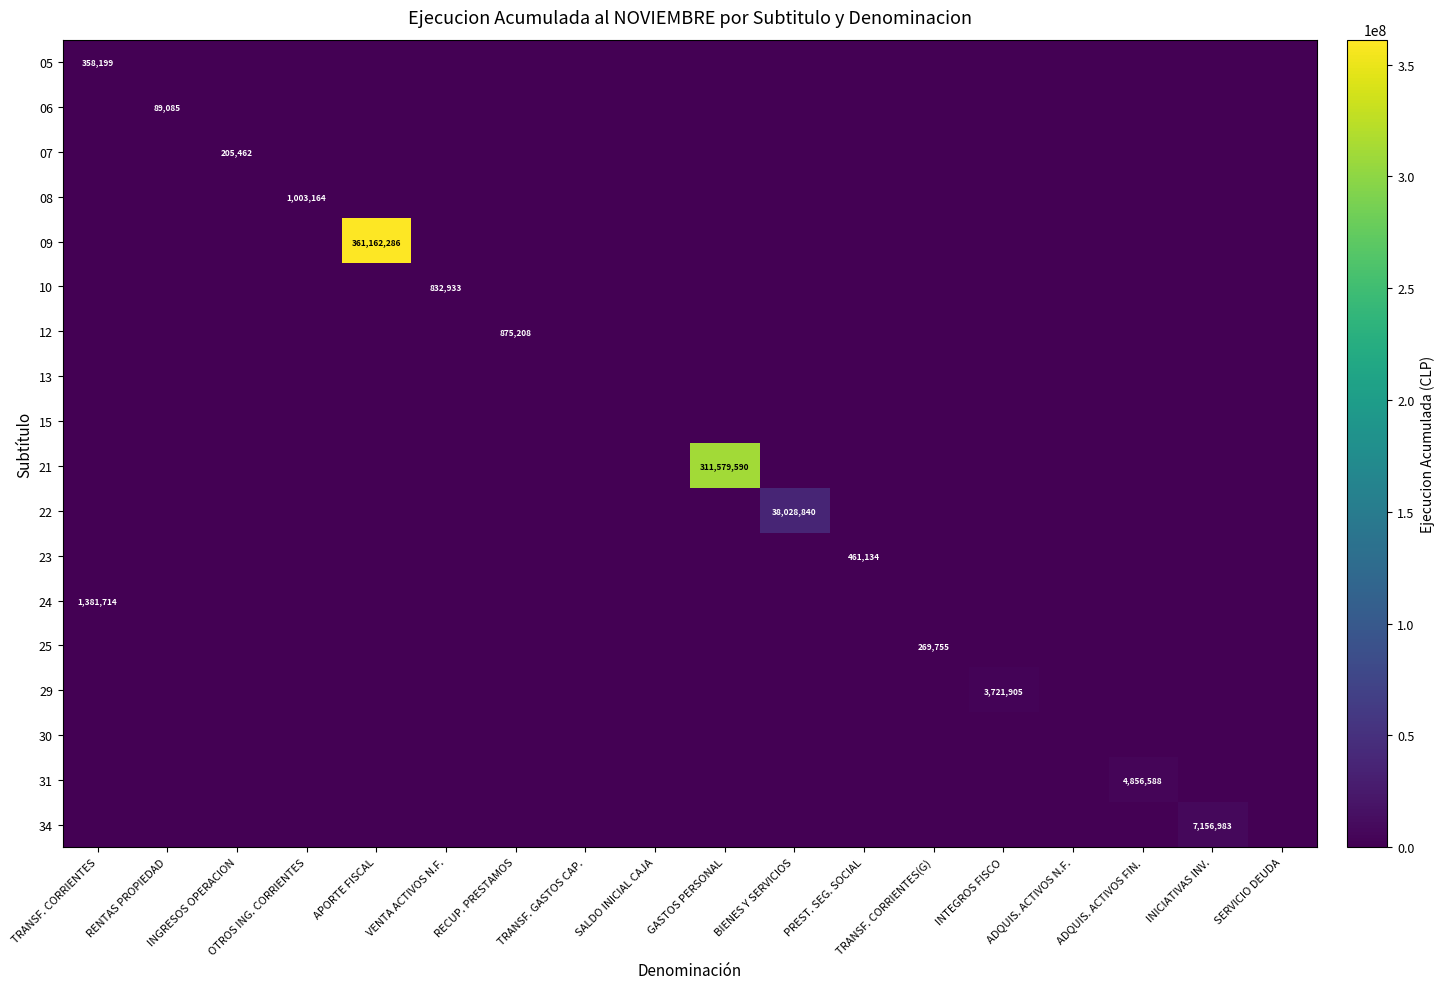

Is it true that 12 equals 875208 at RECUP. PRESTAMOS?

True